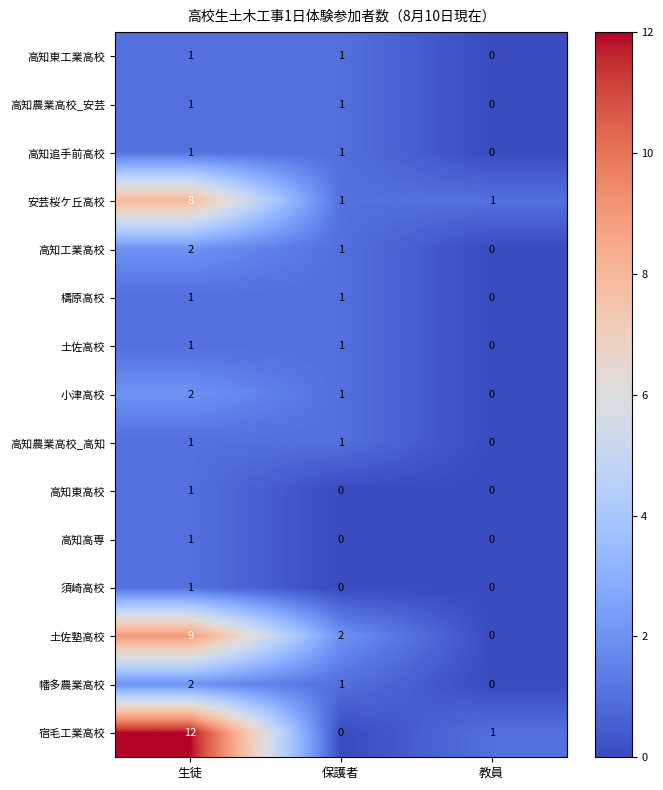

How many values in 高知農業高校_高知 are above zero?

2